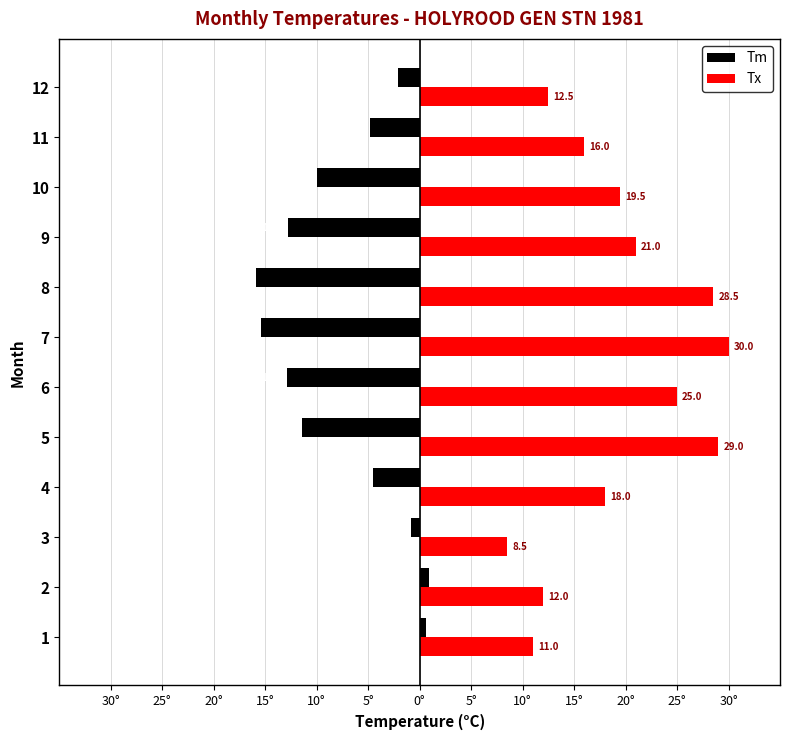

What are all the series names shown in the legend?

Tm, Tx